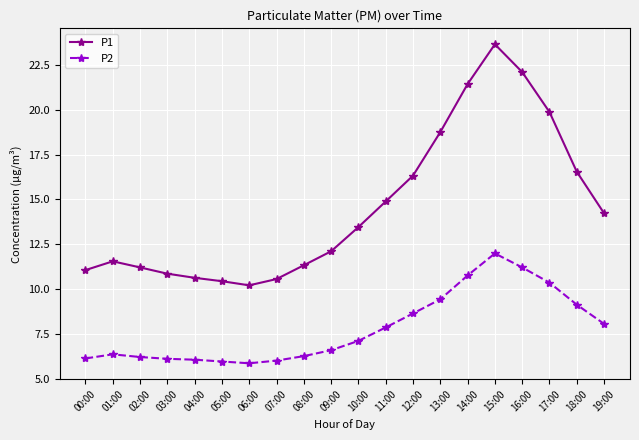

What is the value of the P2 point at the 1st from the left?

6.1